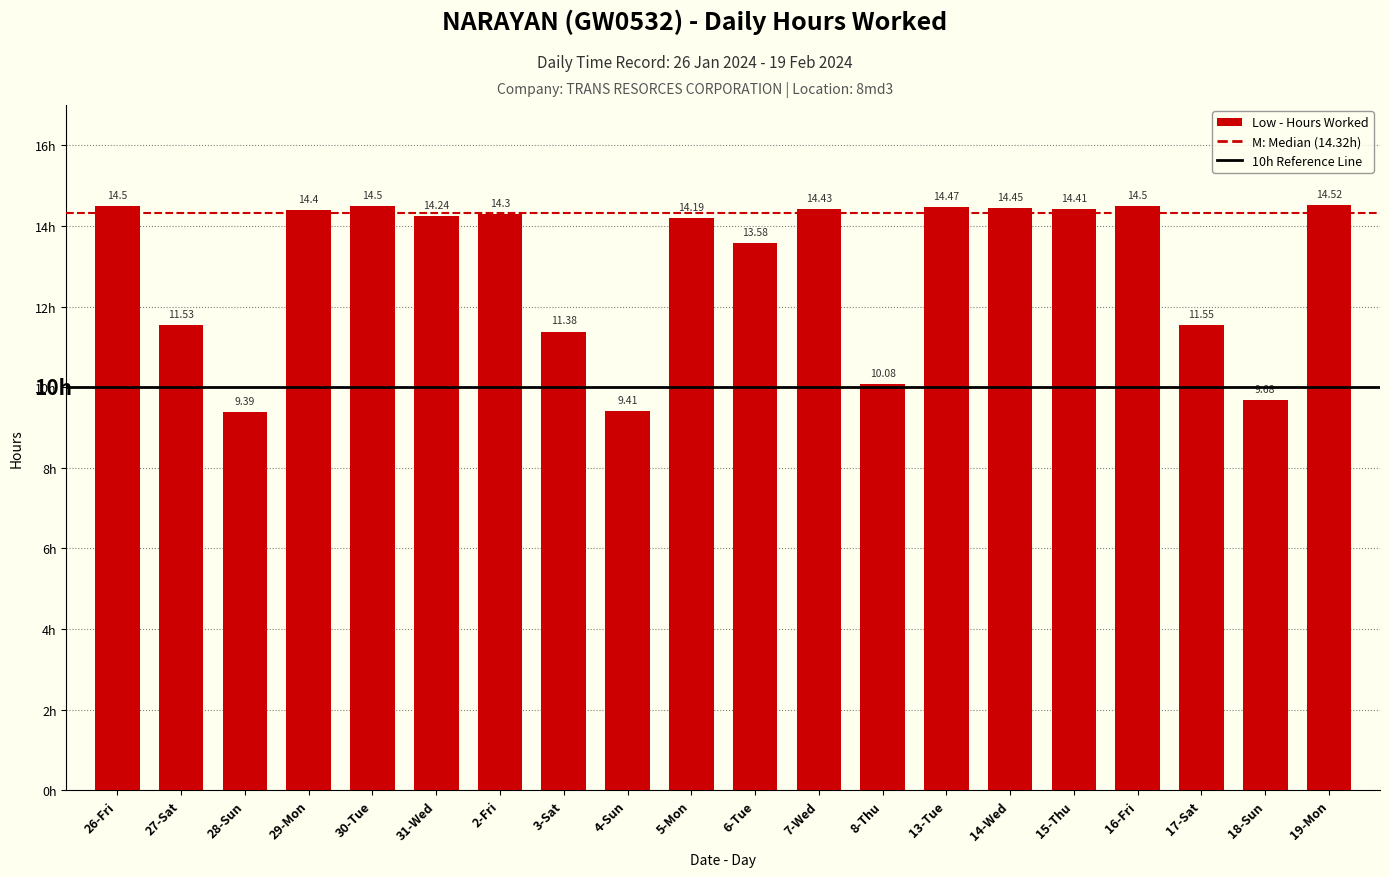

How many values are below 14?

8